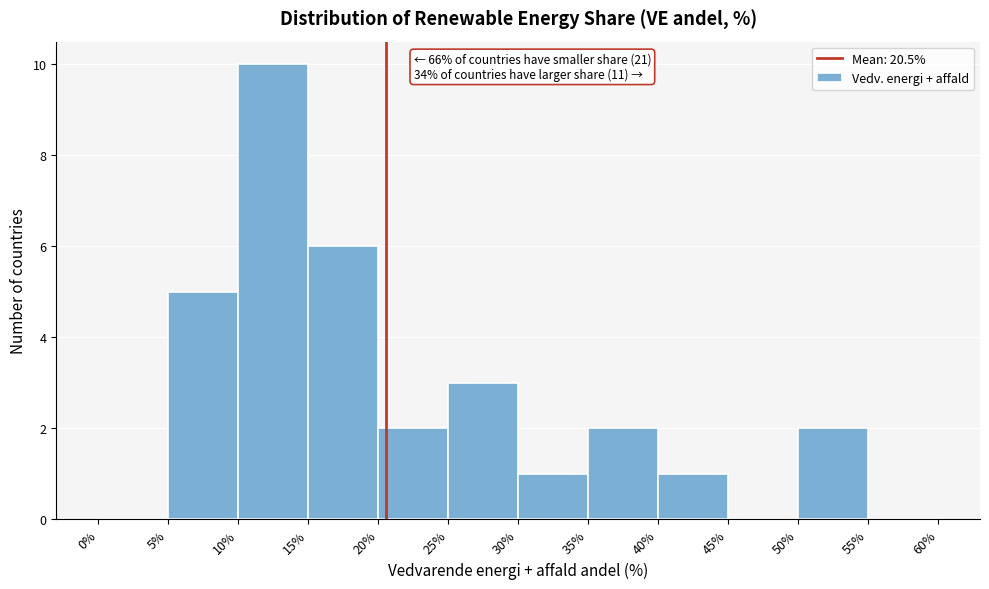

Which range on the x-axis has the tallest bar?

10% to 15%